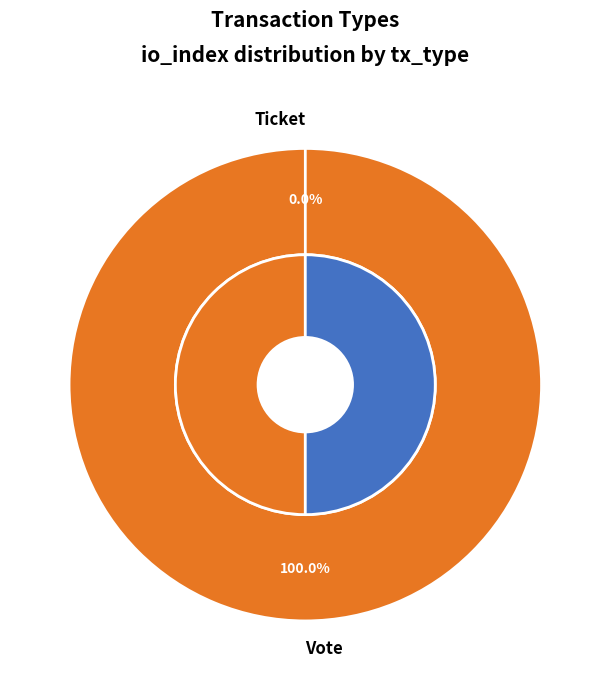

How many slices are in this pie chart?

2